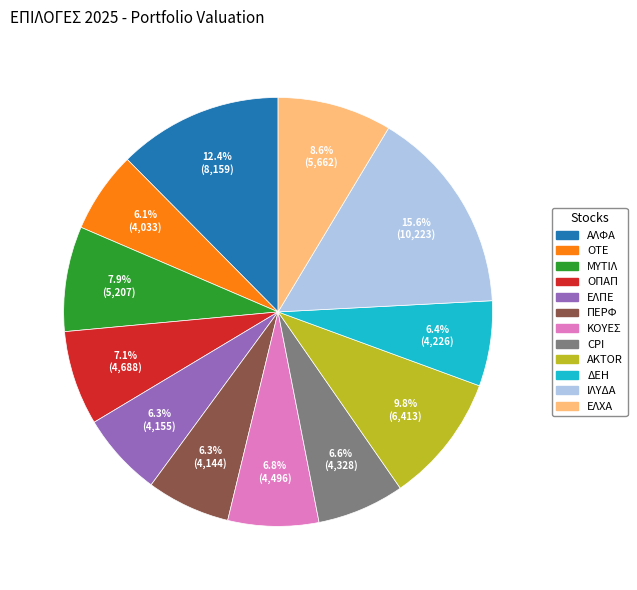

What is the ratio of the value at ΑΛΦΑ to the value at ΕΛΠΕ?

2.0